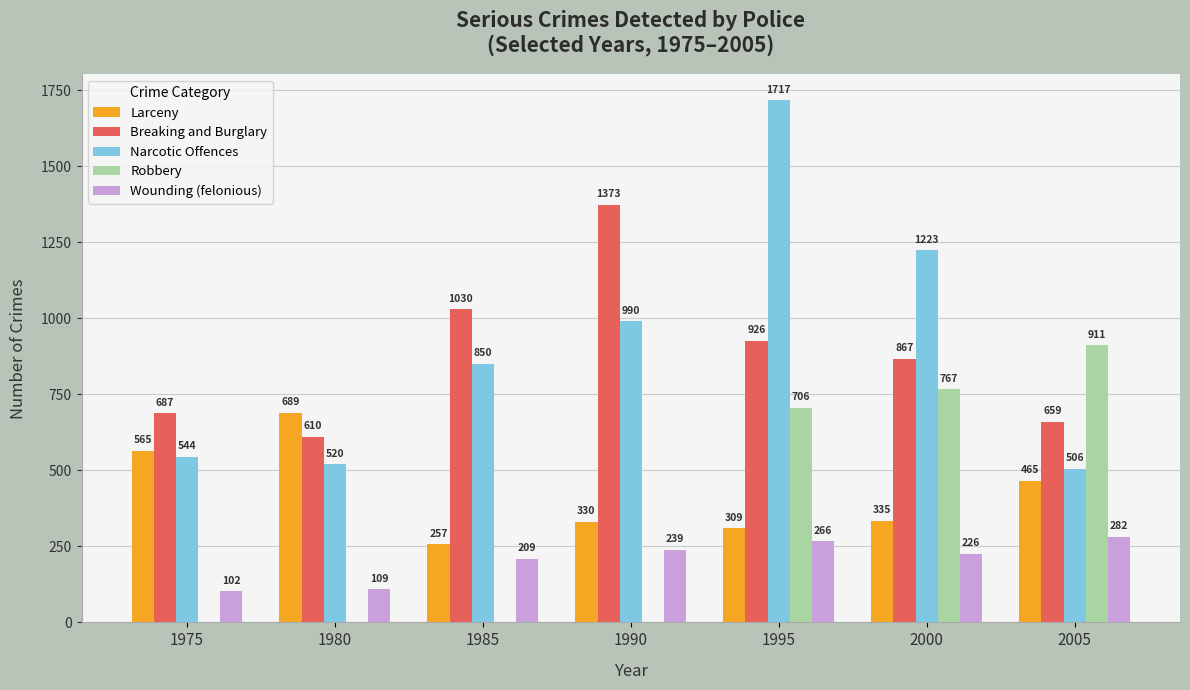

At which category does the chart reach its peak across all series?

1995